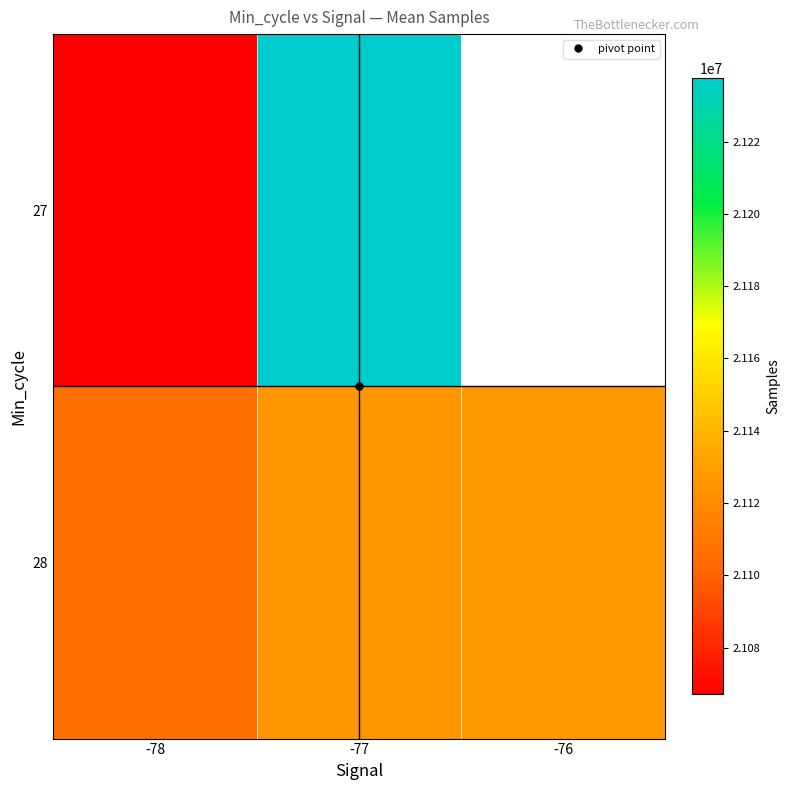

Where does the 28 series first go above 21125528?

-77